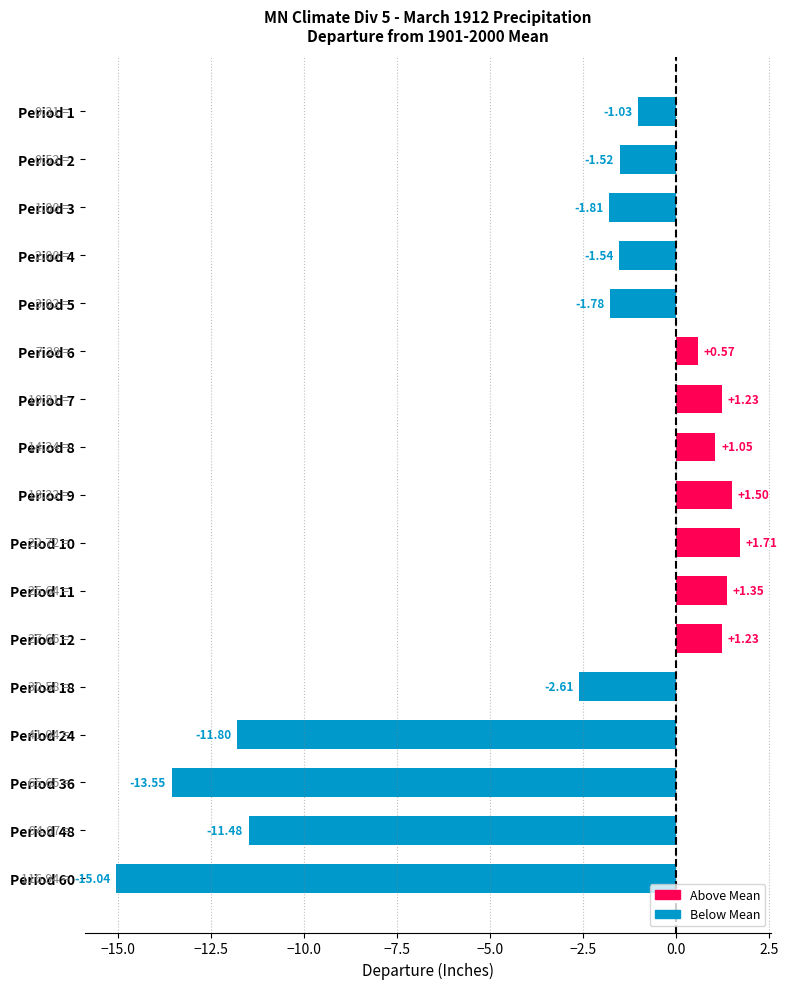

What is the difference between the values at Period 8 and Period 48?

12.5